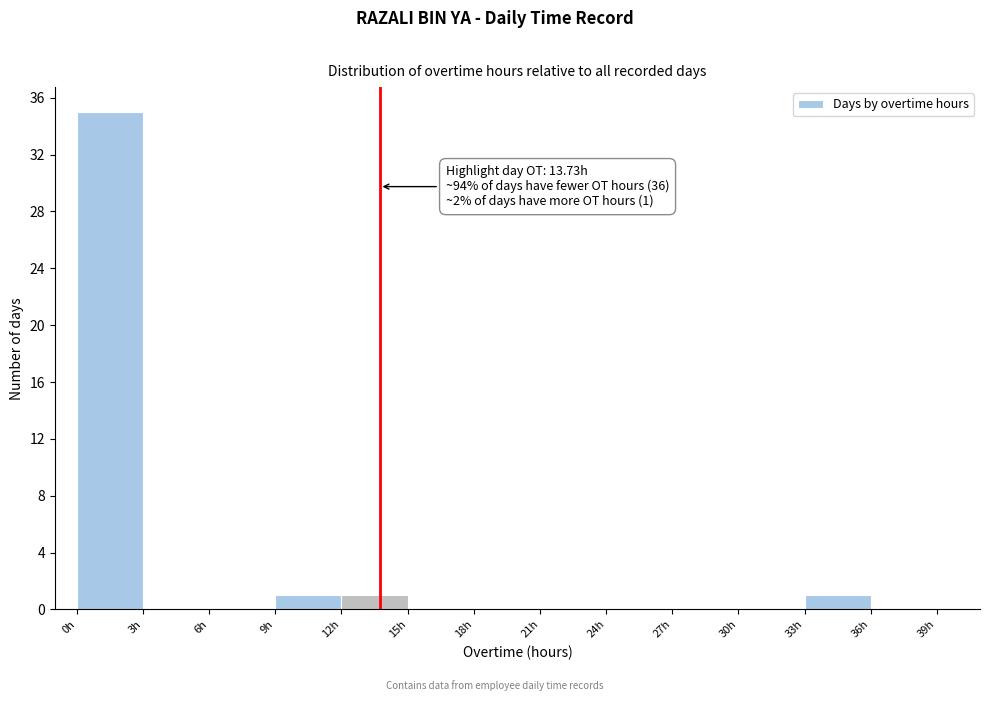

Which range on the x-axis has the tallest bar?

0 to 3